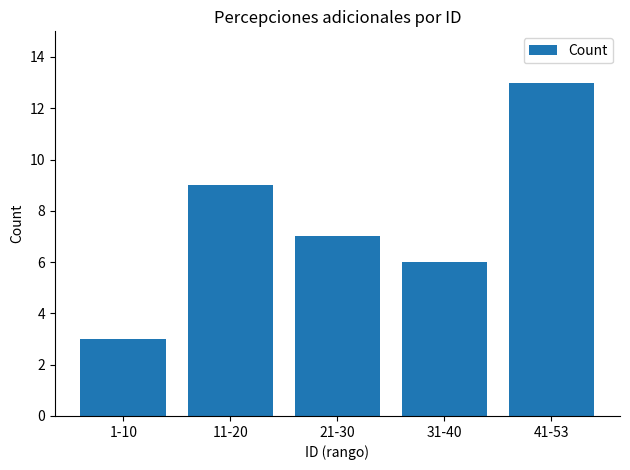

List the labels in order of value, smallest first.

1-10, 31-40, 21-30, 11-20, 41-53